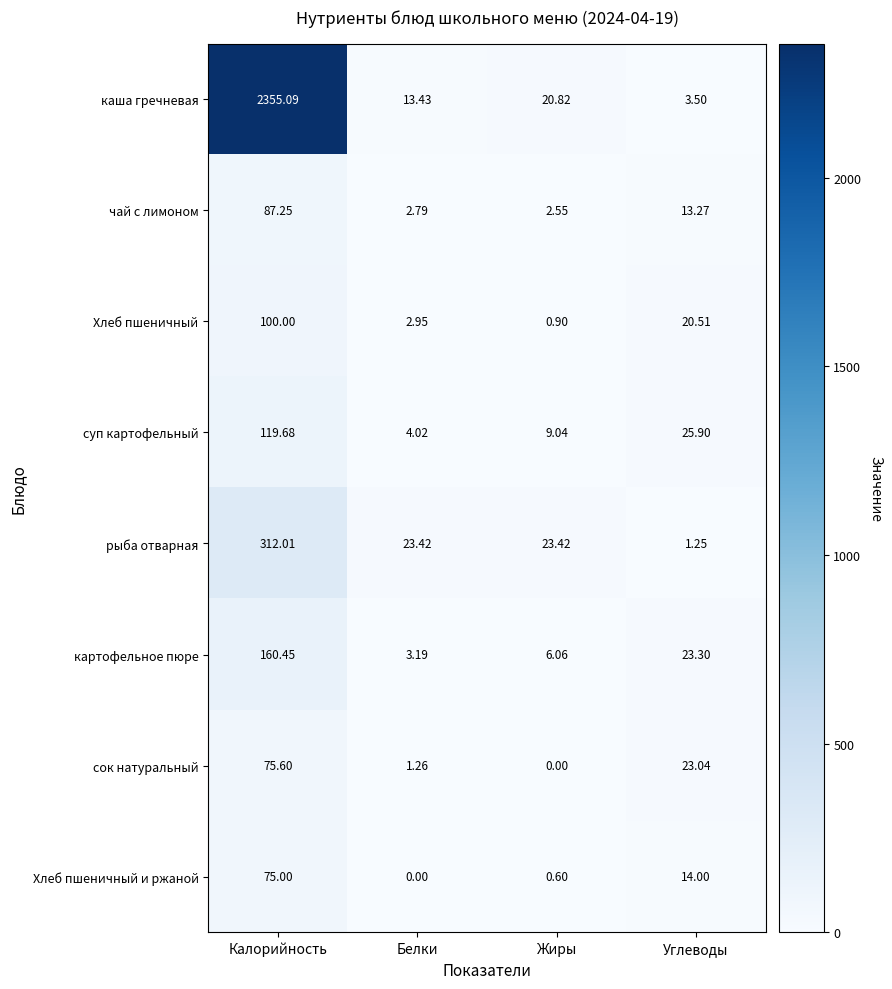

At which category is the sum across all series the highest?

Калорийность